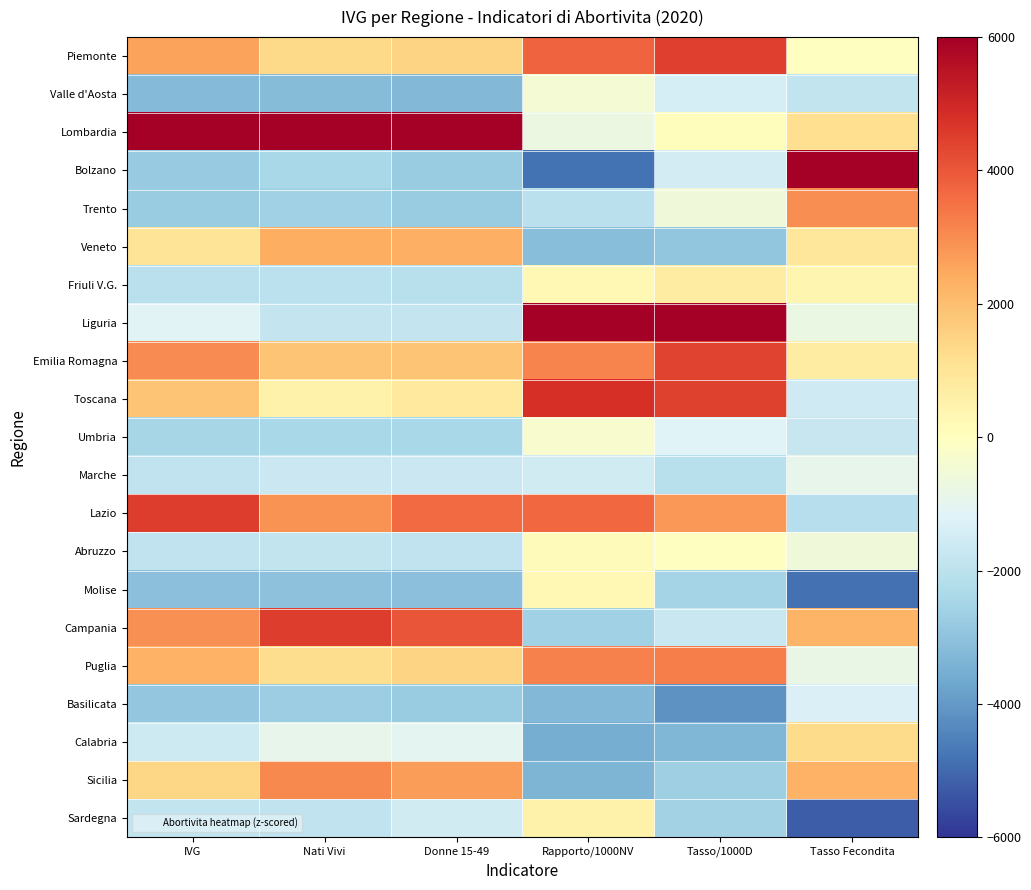

Which series has the largest range (max minus min)?

Bolzano